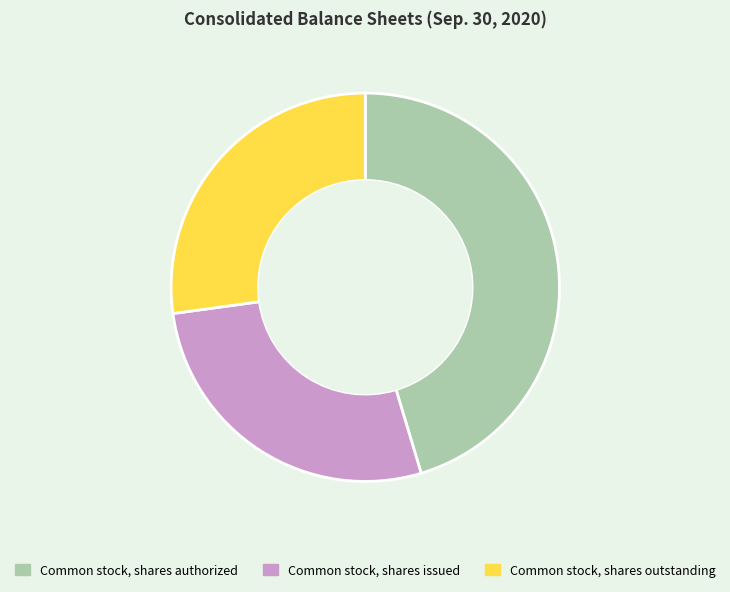

Combined, do Common stock, shares issued and Common stock, shares authorized account for over 50%?

Yes